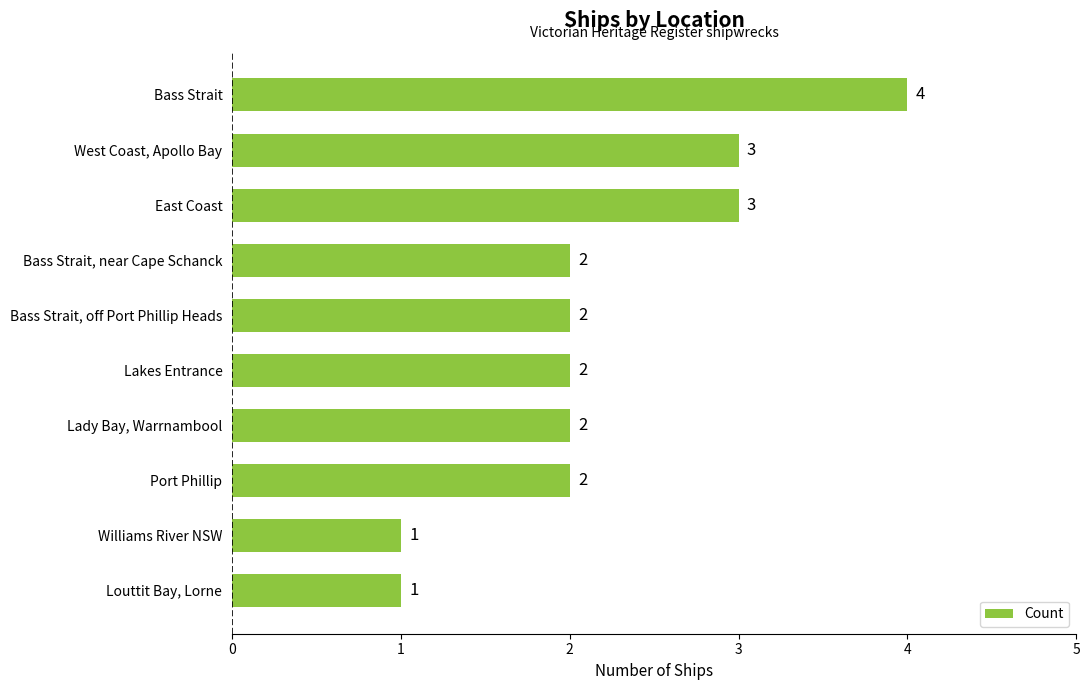

Approximately how many times larger is the value at Bass Strait, near Cape Schanck compared to Bass Strait?

0.5